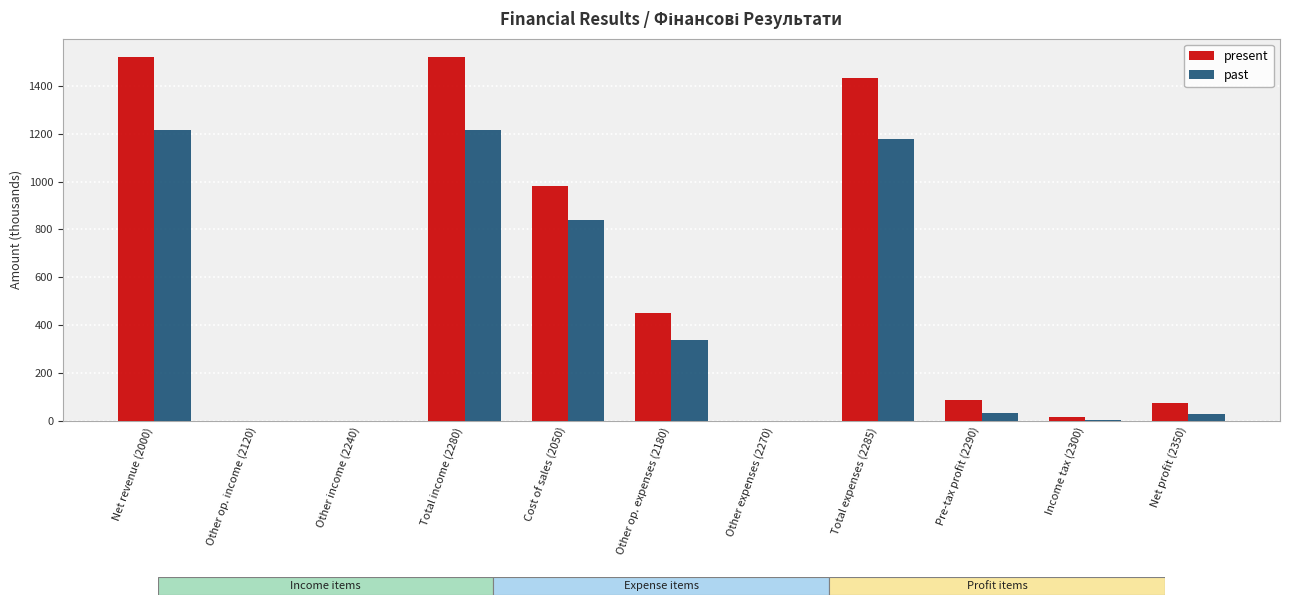

What is the maximum value shown in the chart?

1520.3